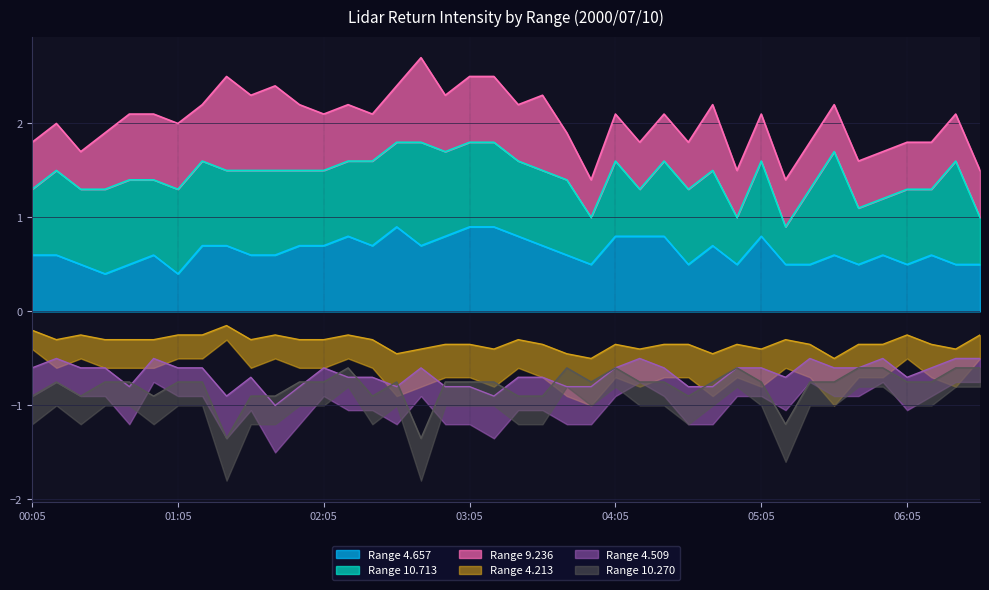

The 4.213 series shows -0.3 at 03:35. True or false?

True